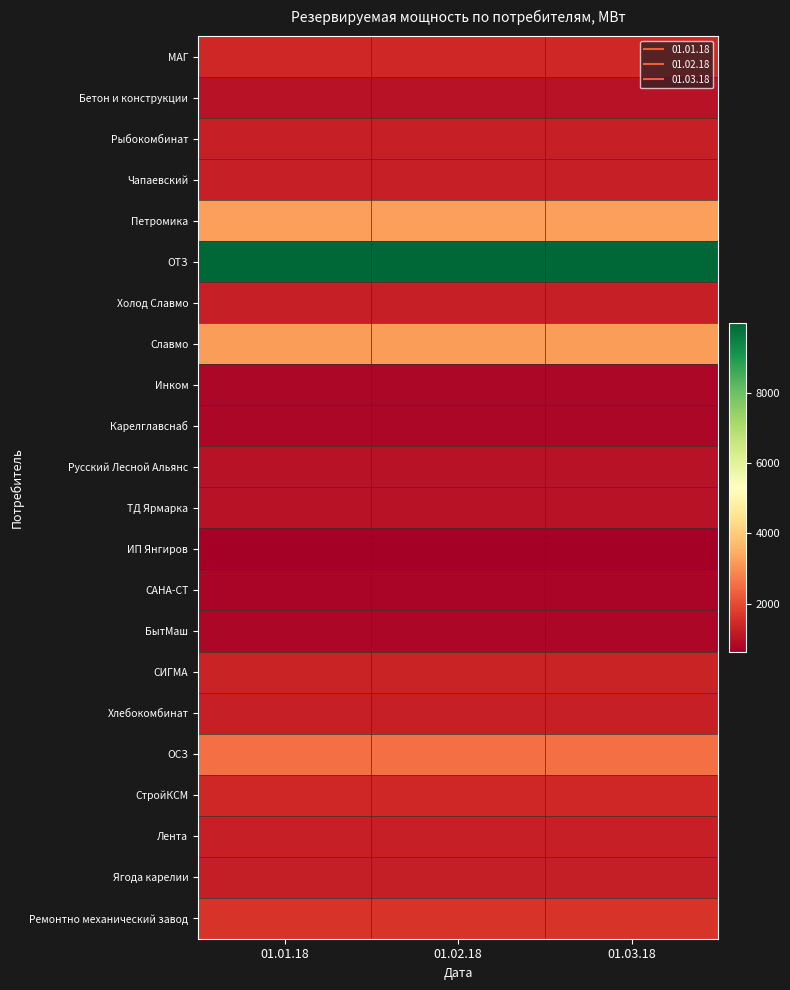

Rank the series by their maximum value, from highest to lowest.

ОТЗ, Петромика, Славмо, ОСЗ, Ремонтно механический завод, СтройКСМ, МАГ, СИГМА, Лента, Чапаевский, Рыбокомбинат, Хлебокомбинат, Холод Славмо, Ягода карелии, Бетон и конструкции, ТД Ярмарка, Русский Лесной Альянс, Инком, Карелглавснаб, БытМаш, САНА-СТ, ИП Янгиров